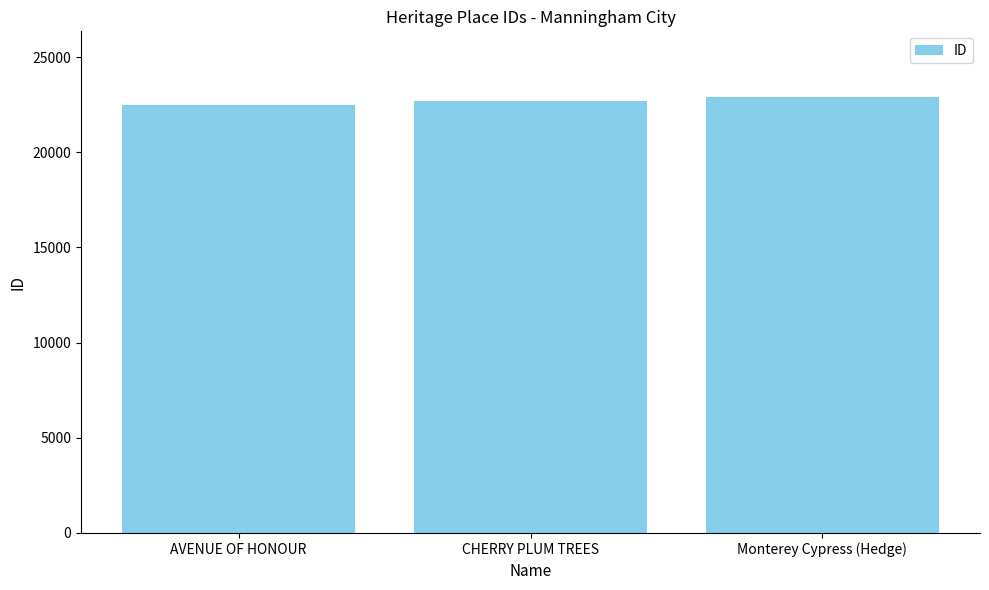

What is the difference between the maximum and minimum values?

449